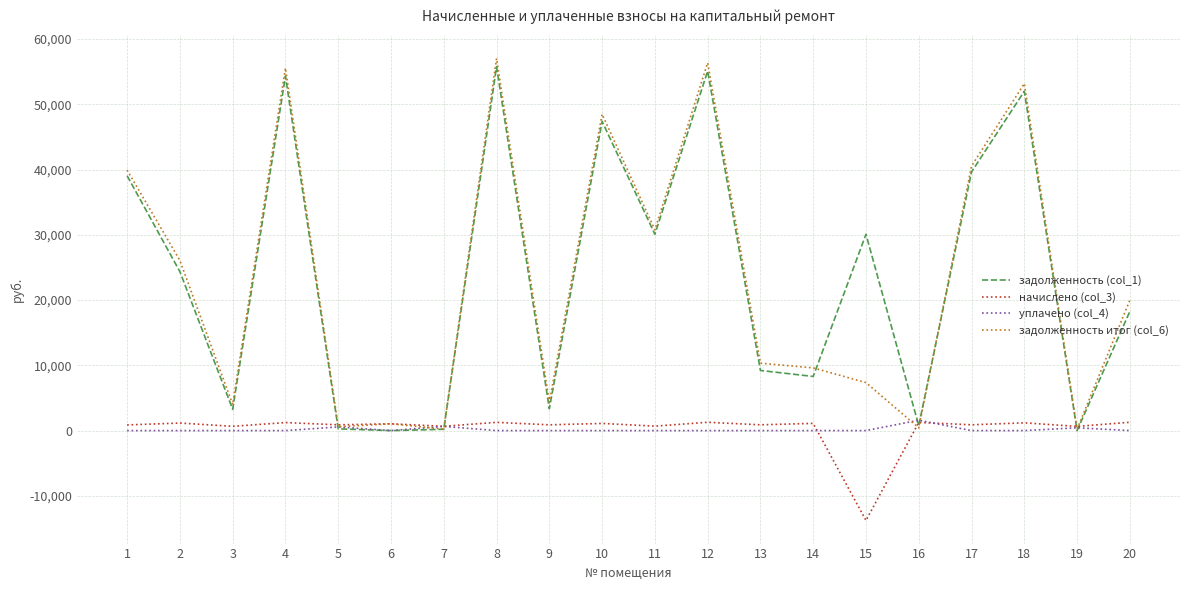

Read the начислено (col_3) value at 15.

-13775.8